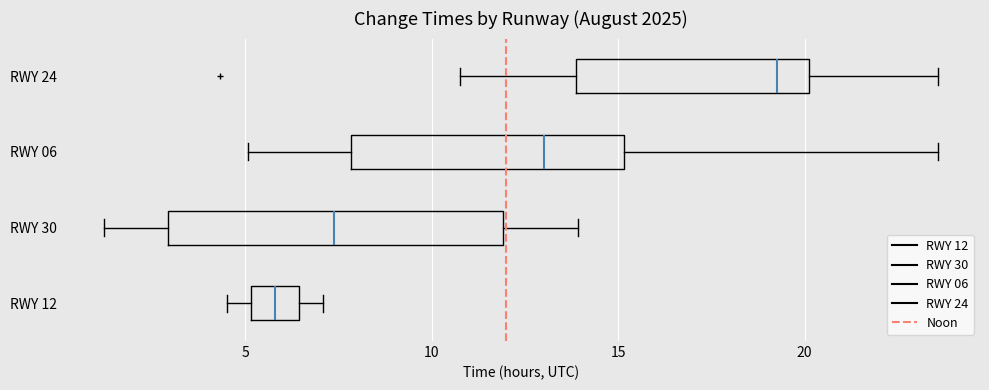

Reading bottom to top, read every box against the x-axis: the position of its median line, the range the box covers, and the ends of its whiskers. The values are not printed on the chart, so give them approximately, as read against the axis.

RWY 12: median 6.0, box 5.0 to 6.5, whiskers 4.5 to 7.0
RWY 30: median 7.5, box 3.0 to 12.0, whiskers 1.0 to 14.0
RWY 06: median 13.0, box 8.0 to 15.0, whiskers 5.0 to 23.5
RWY 24: median 19.5, box 14.0 to 20.0, whiskers 11.0 to 23.5